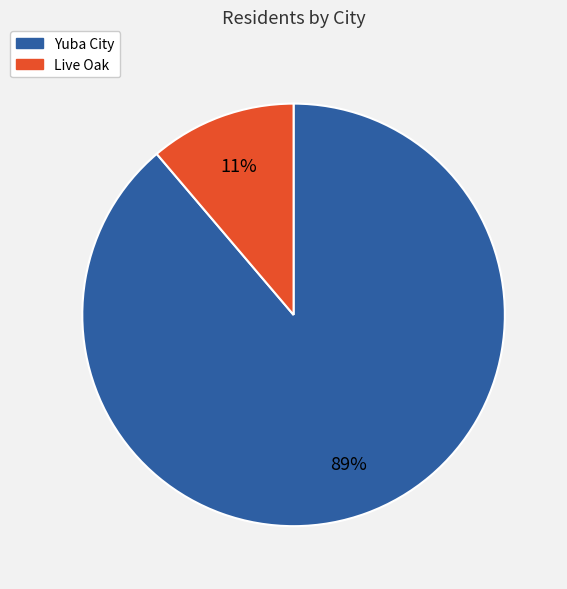

Which has a higher value, Yuba City or Live Oak?

Yuba City